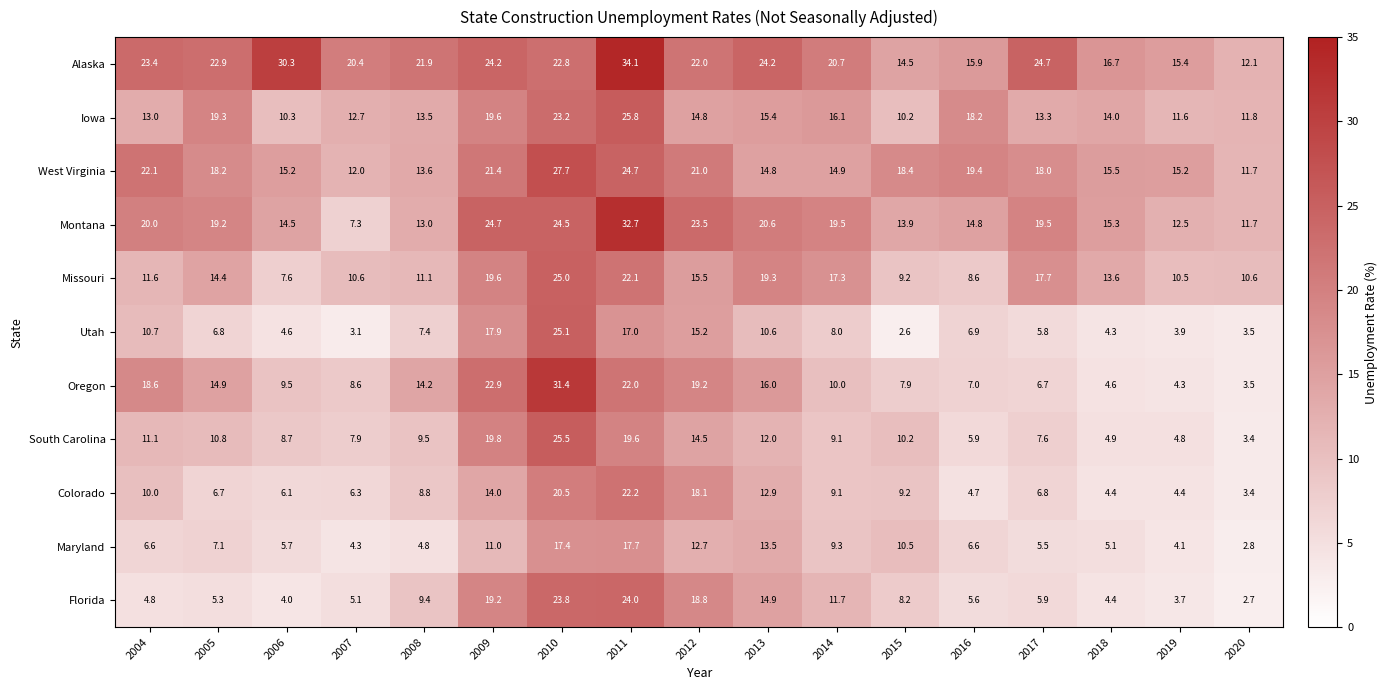

Which series has the largest total across all categories?

Alaska